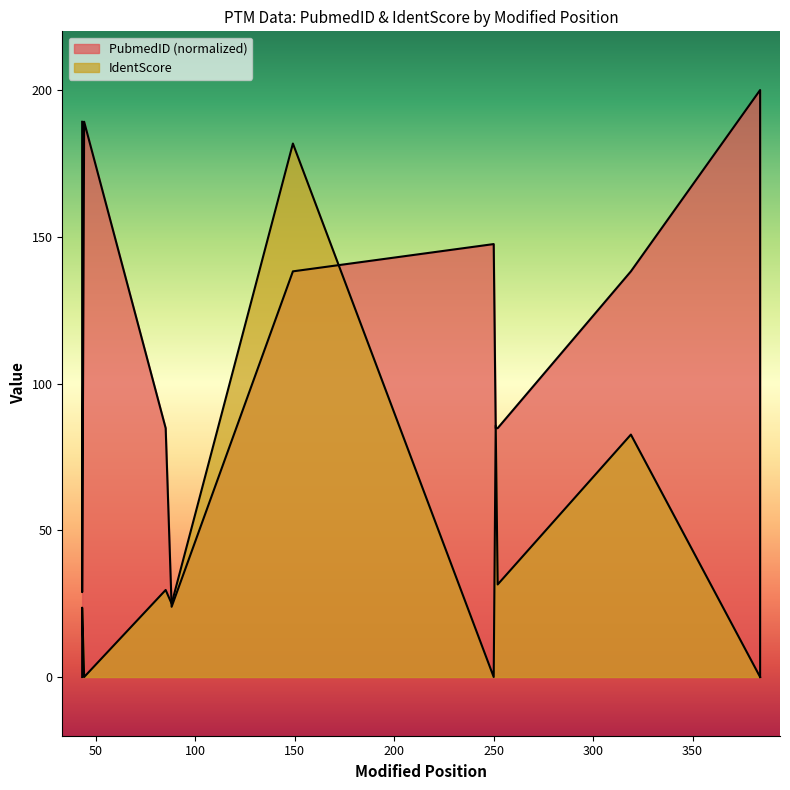

What is the approximate value of PubmedID at 252?

84.8